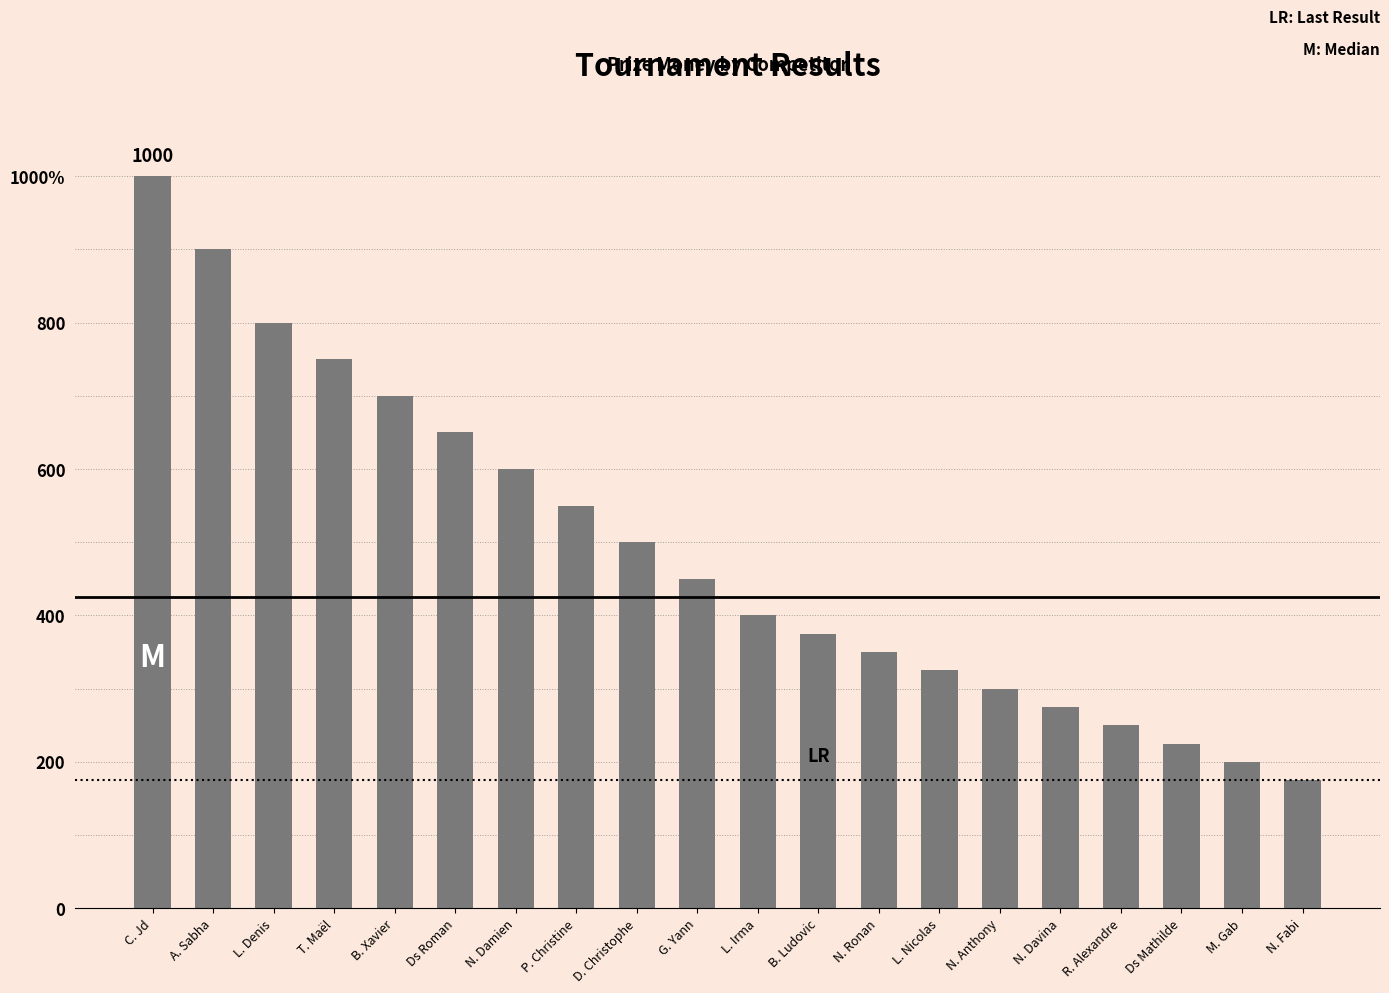

Where is the data nearest to the value 587?

N. Damien